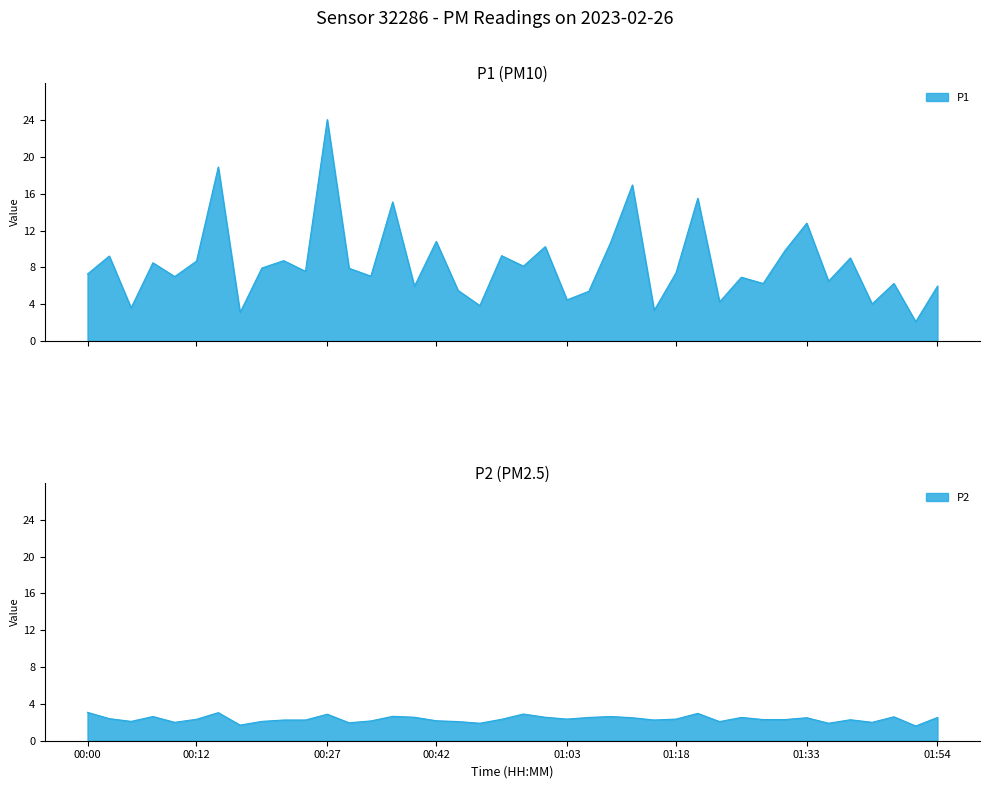

What is the spread (max minus min) of values at 00:56?

6.9